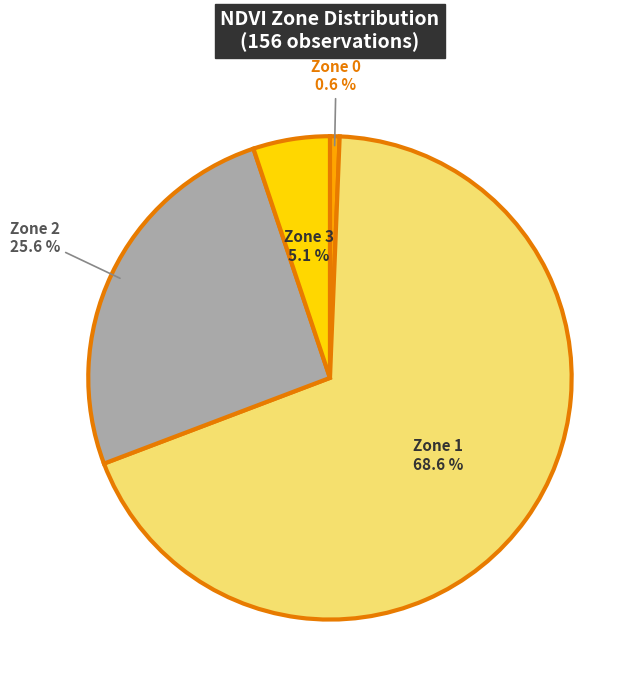

Is it true that Zone 2 is 26% of the pie?

True